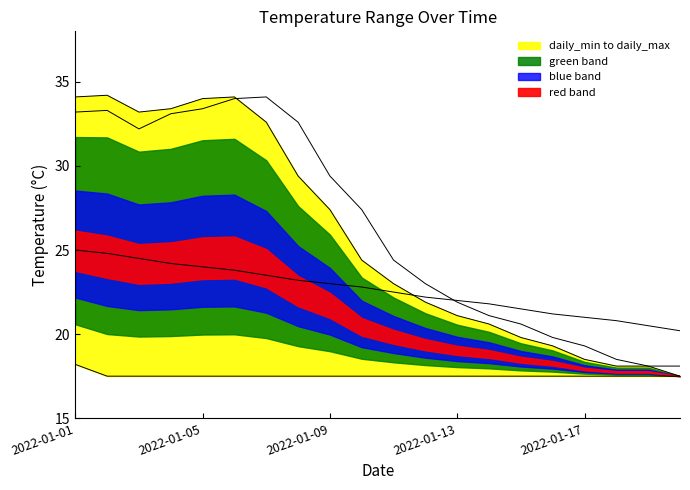

Does the chart display data point markers on the line(s)?

No